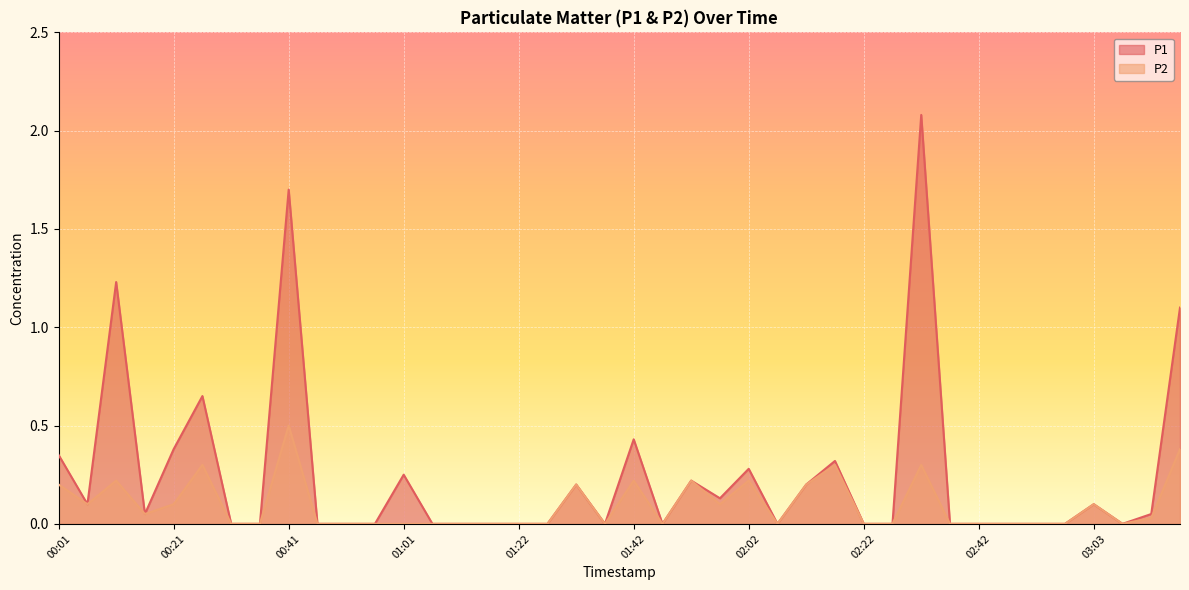

Rank the series at 01:06 from lowest to highest value.

P1, P2